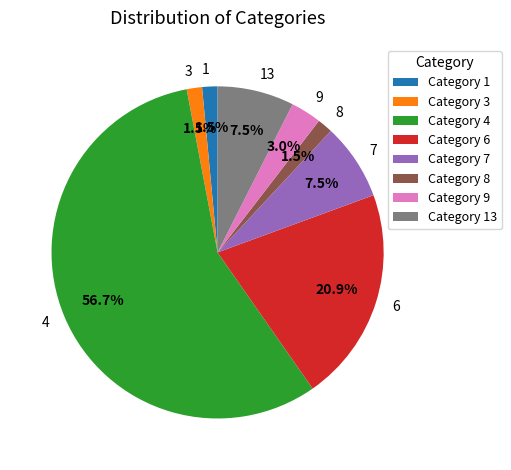

Does any single category account for the majority?

Yes